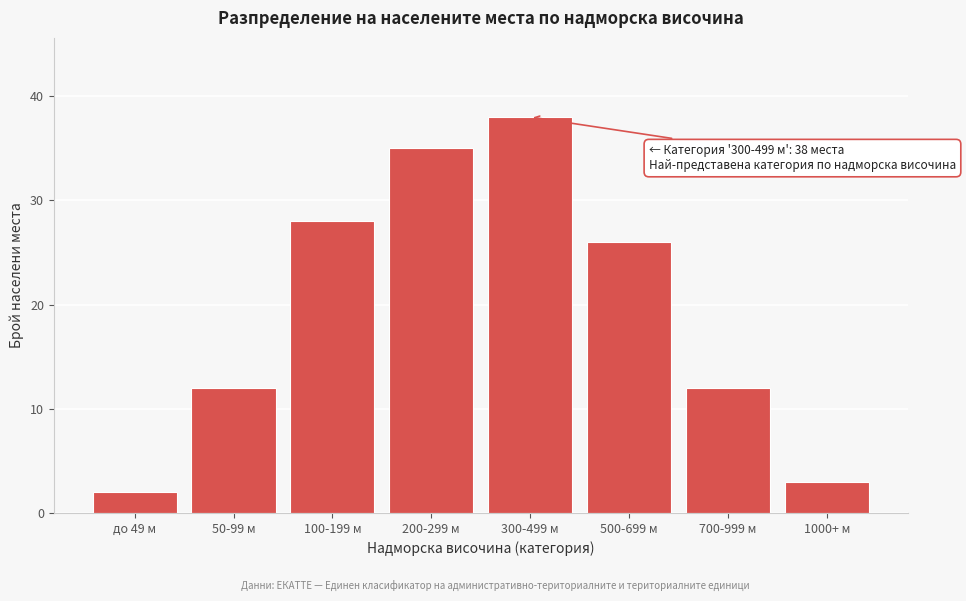

Reading left to right, what are all the values shown in this chart?

2	12	28	35	38	26	12	3